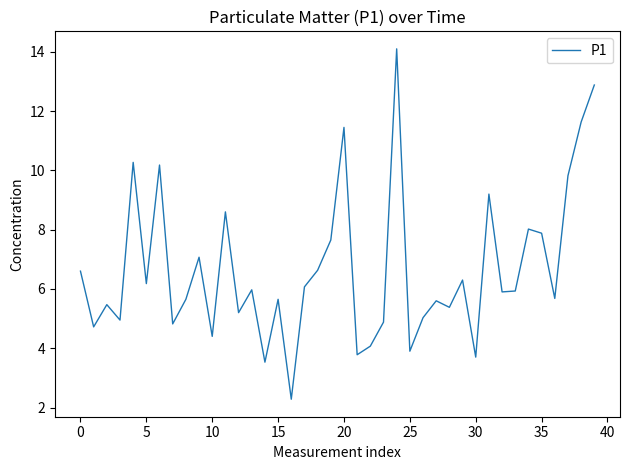

What is the maximum value shown in the chart?

14.1